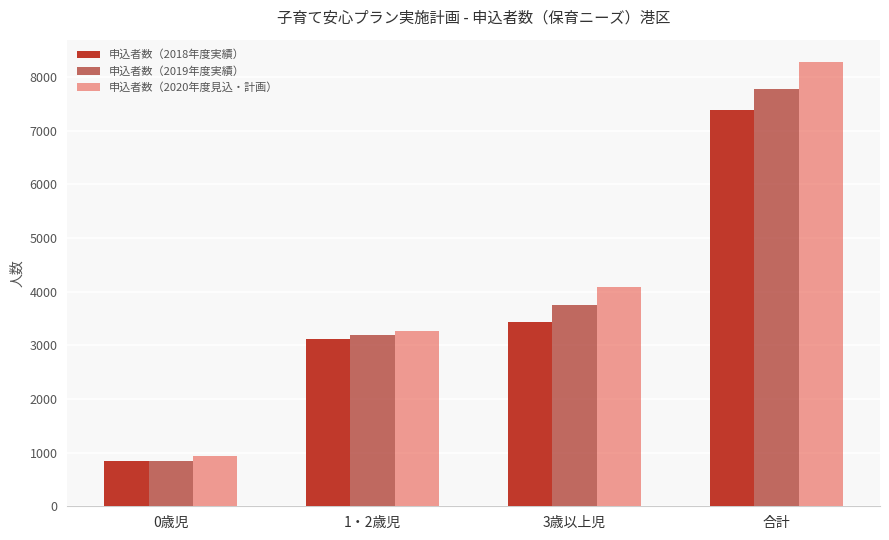

What is the spread (max minus min) of values at 3歳以上児?

654